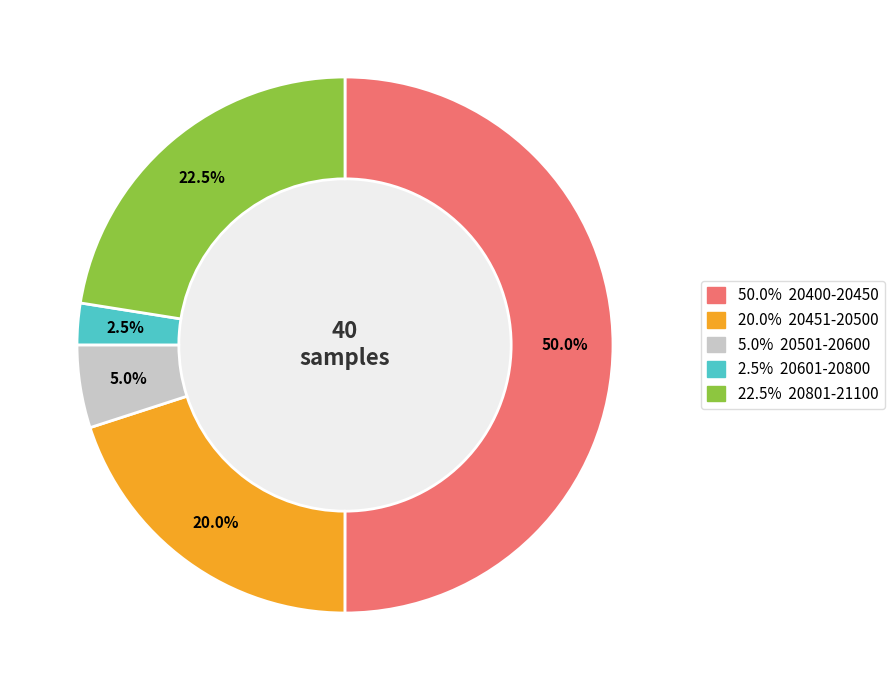

How many segments does this pie chart have?

5